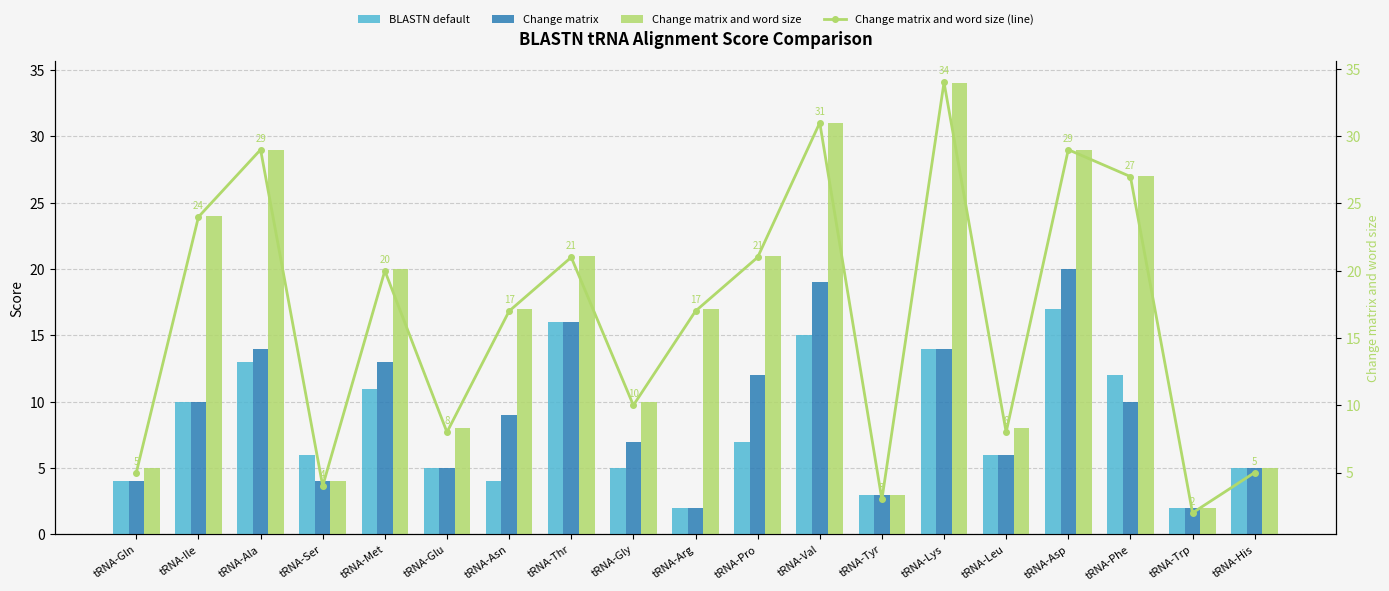

True or false: Change matrix and word size (line) has a value of 8 at tRNA-Met.

False